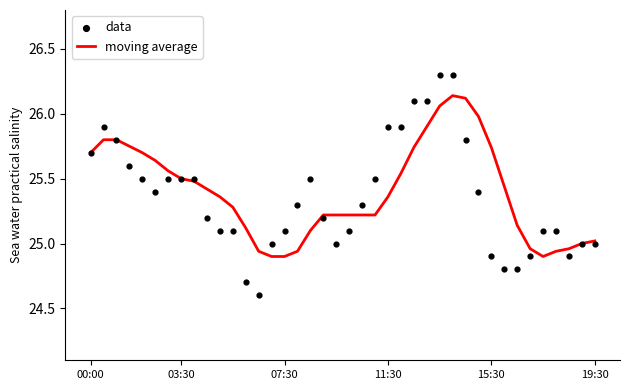

Which series has the largest Y range (max minus min)?

data